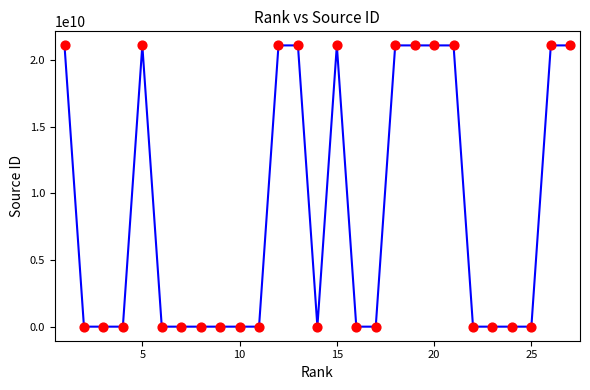

What is the difference between the maximum and minimum values?

21101062887